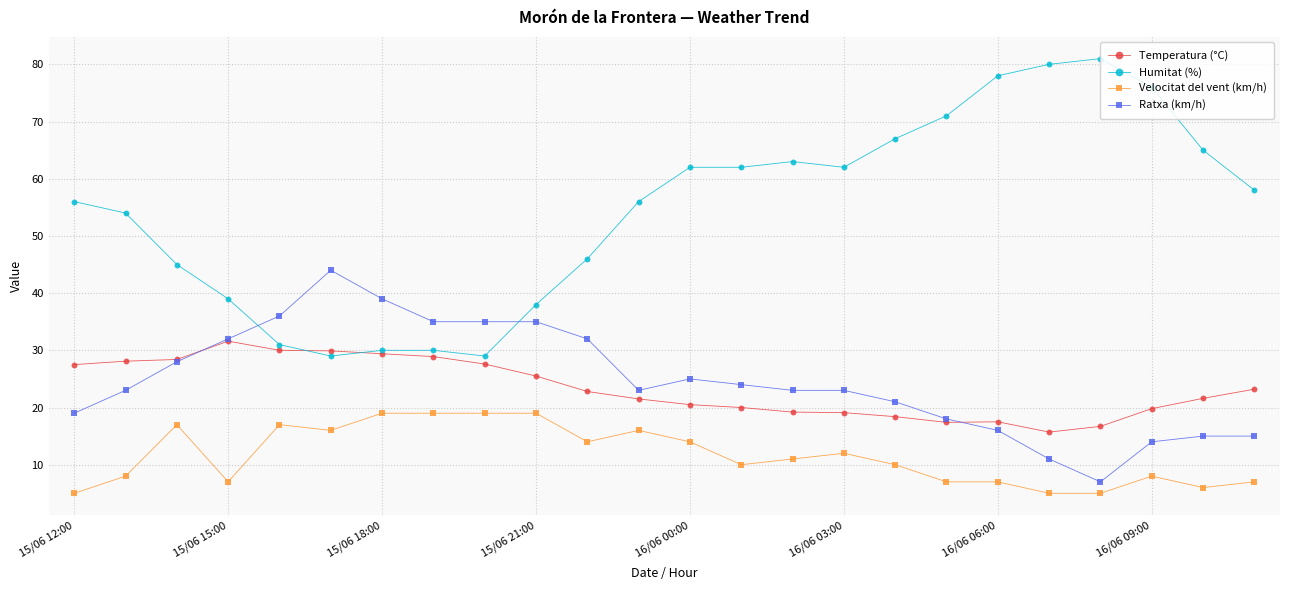

Which series has the widest spread of values?

Humitat (%)